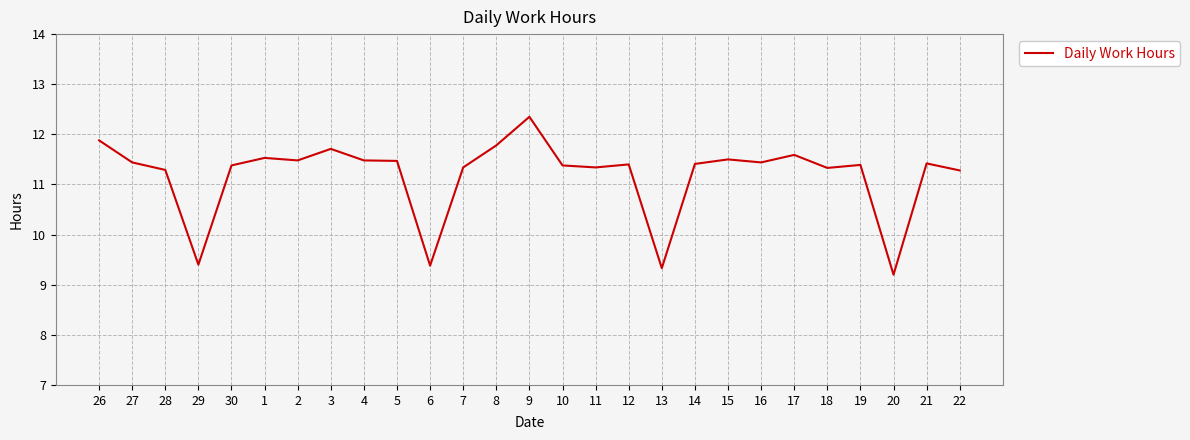

What position from the left is 22?

27